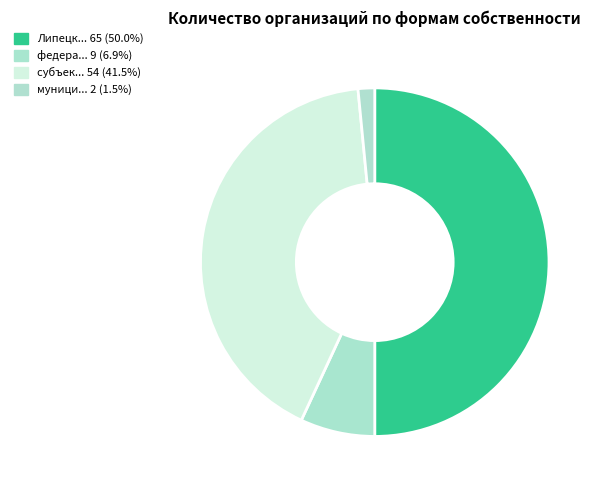

How many segments does this pie chart have?

4